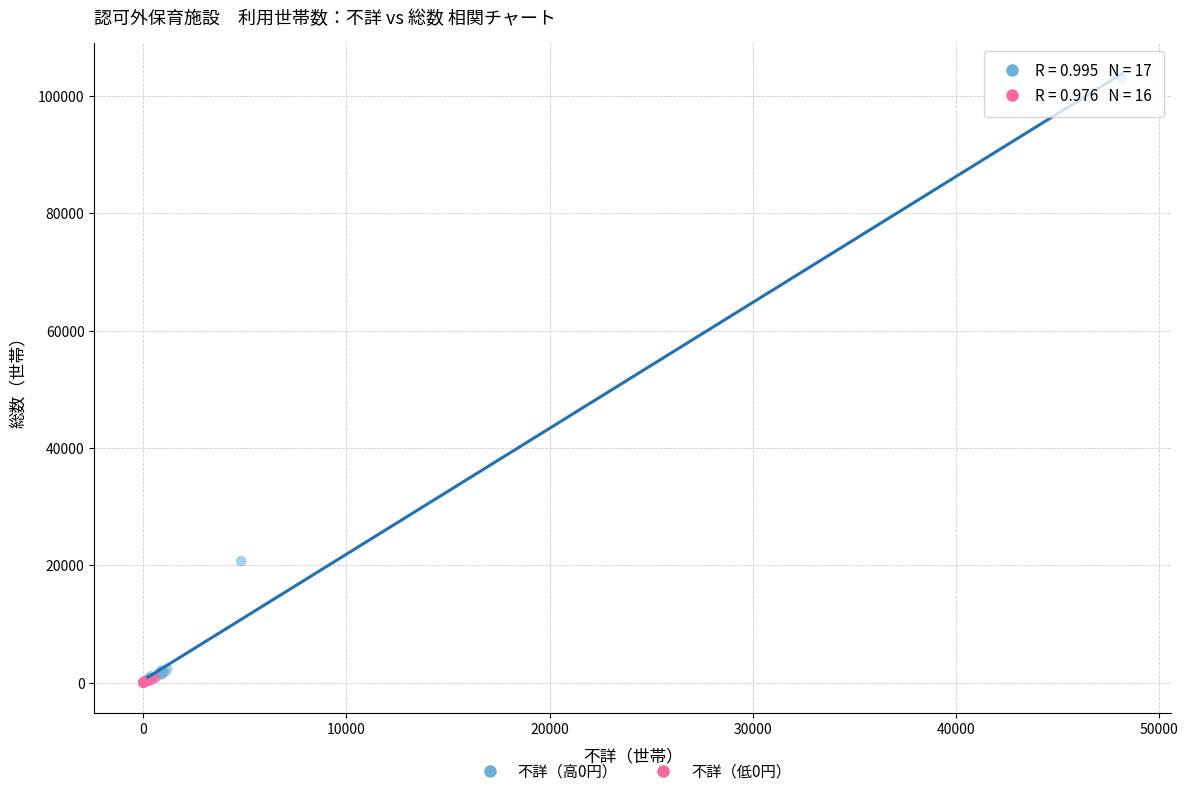

Which series has the widest spread of Y values?

不詳（高0円）